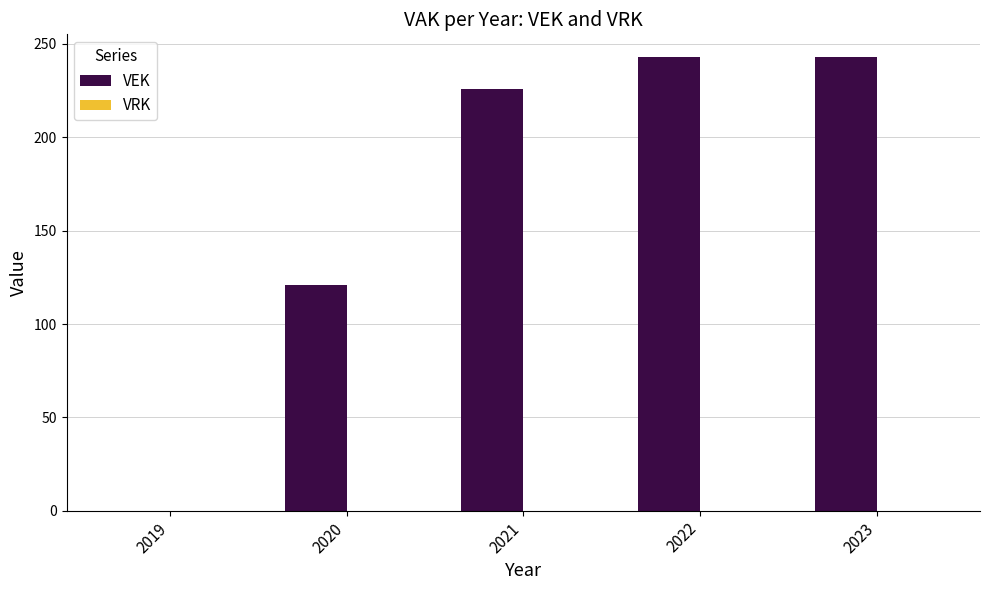

Reading right to left, extract all data points from this chart.

2023=243	2022=243	2021=226	2020=121	2019=0